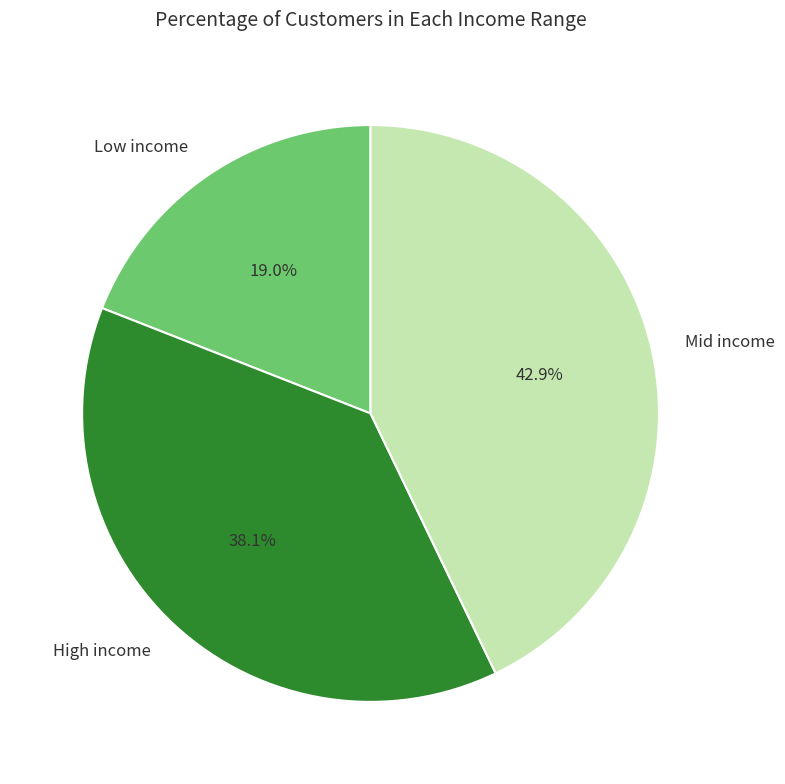

Count the number of slices in the pie.

3